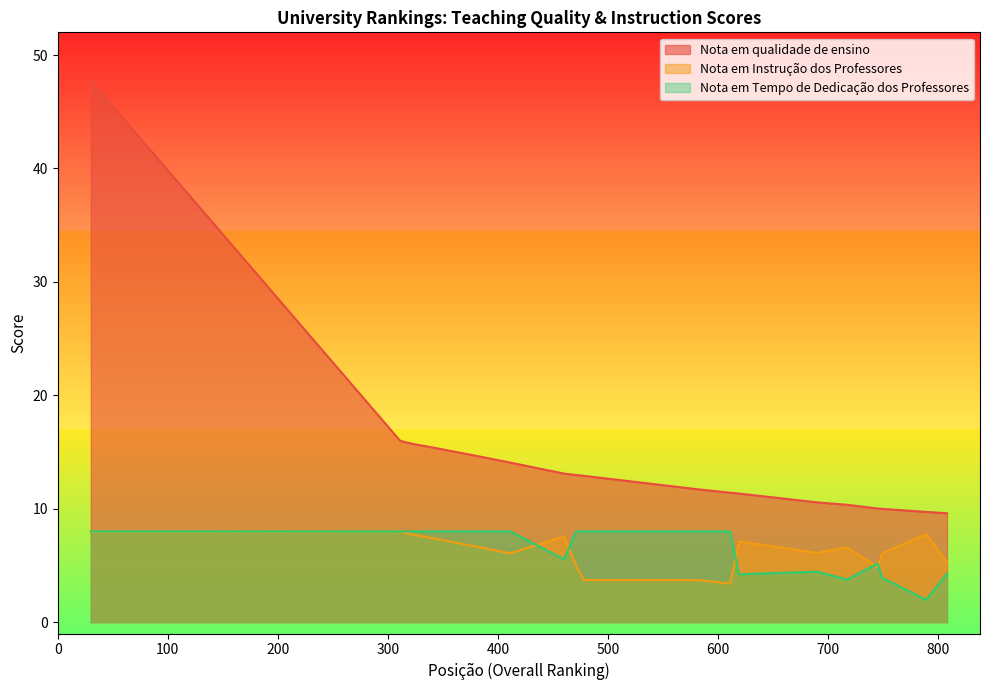

Where is Nota em Tempo de Dedicação dos Professores nearest to the value 4?

749